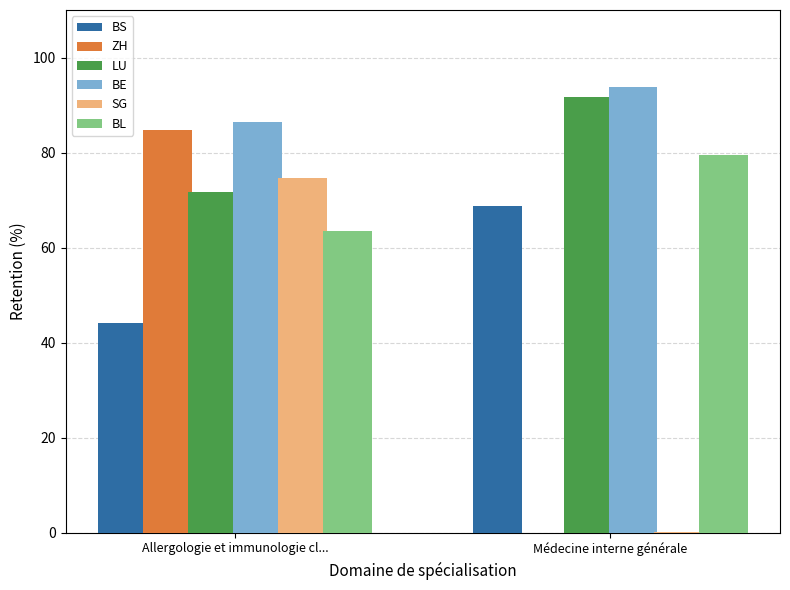

What is the sum of all ZH values?

84.9